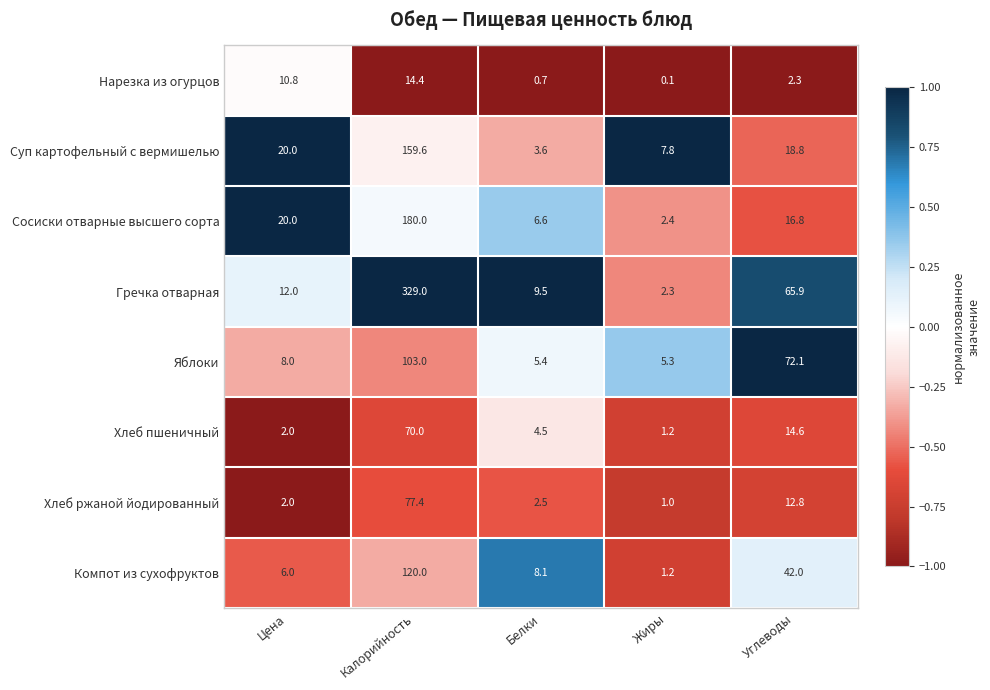

Which series has the widest spread of values?

Гречка отварная